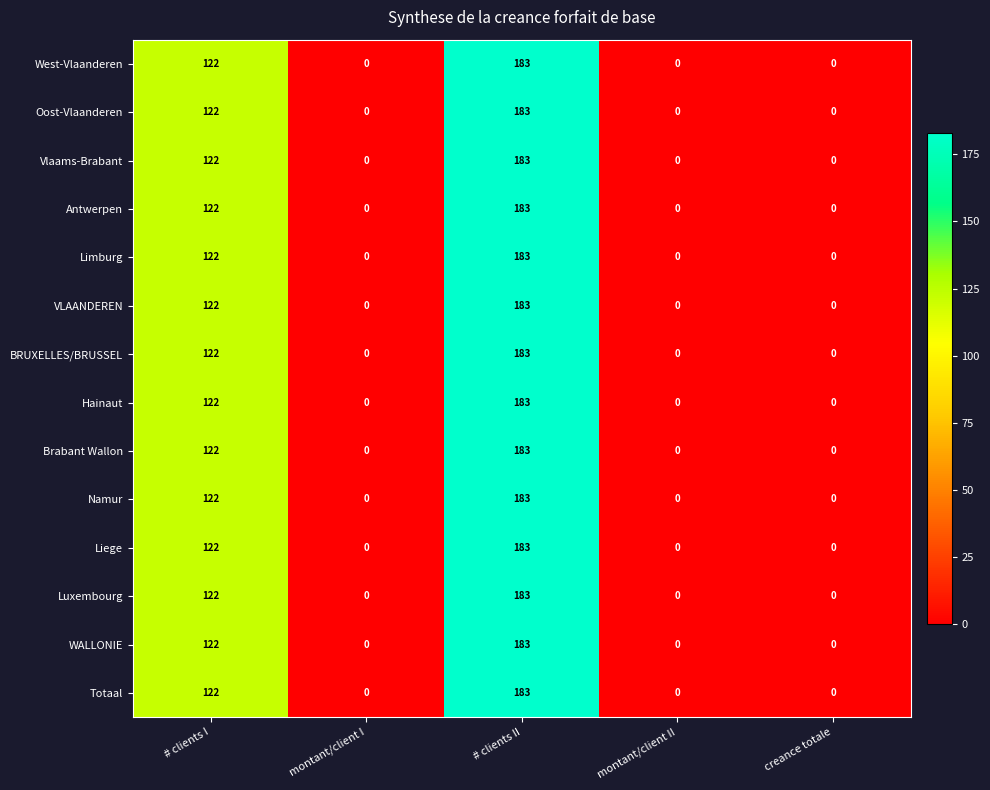

Which category has the highest value across all series?

# clients II